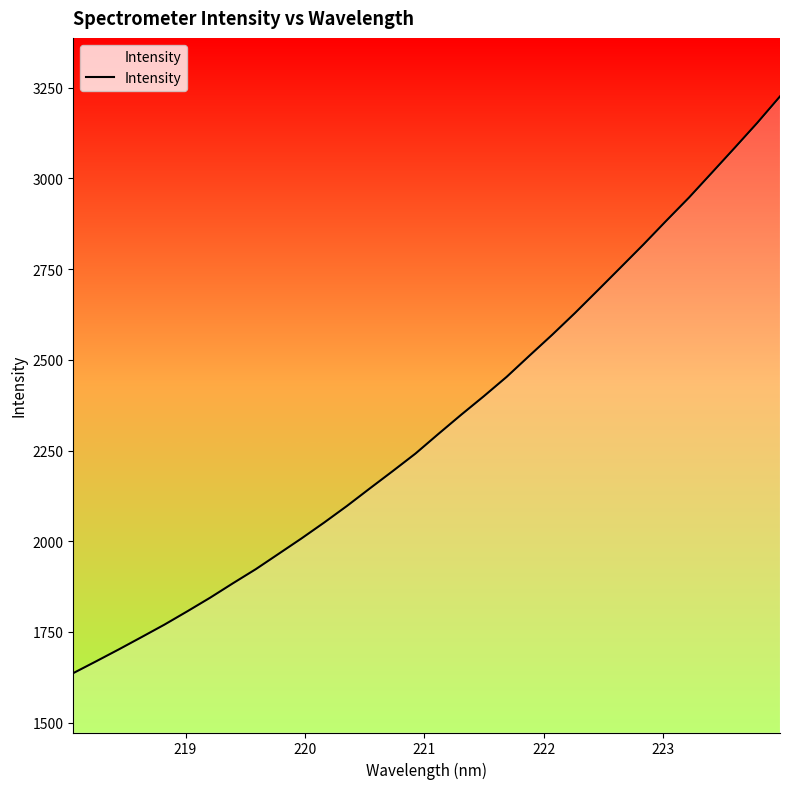

What is the greatest value displayed?

3226.1